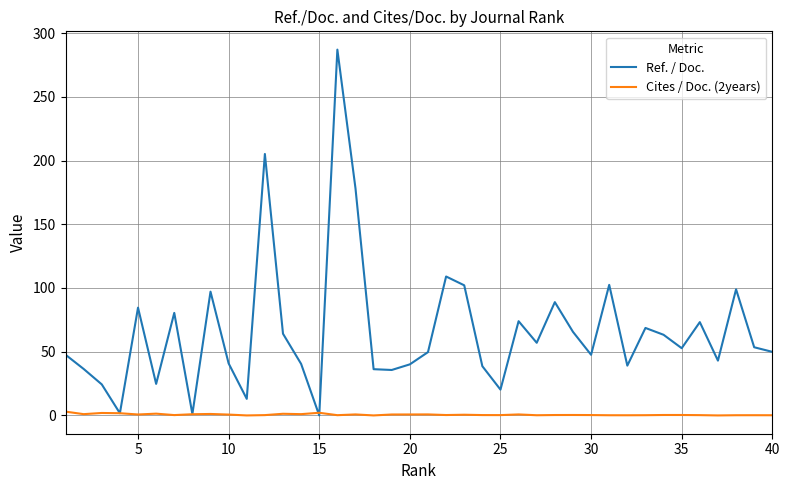

Which series has the widest spread of values?

Ref. / Doc.